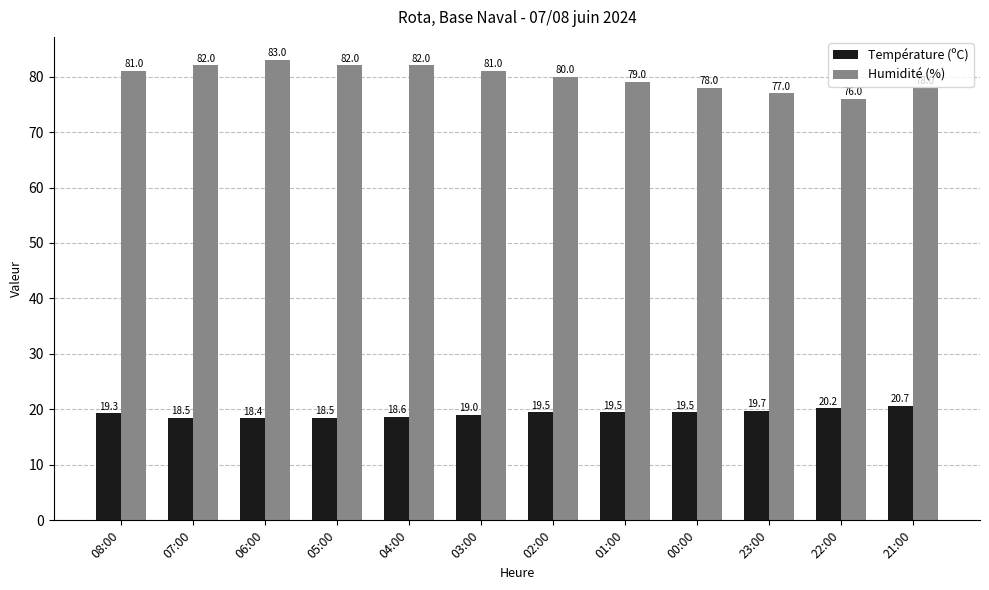

Rank the series by their average value, from lowest to highest.

Température (ºC), Humidité (%)